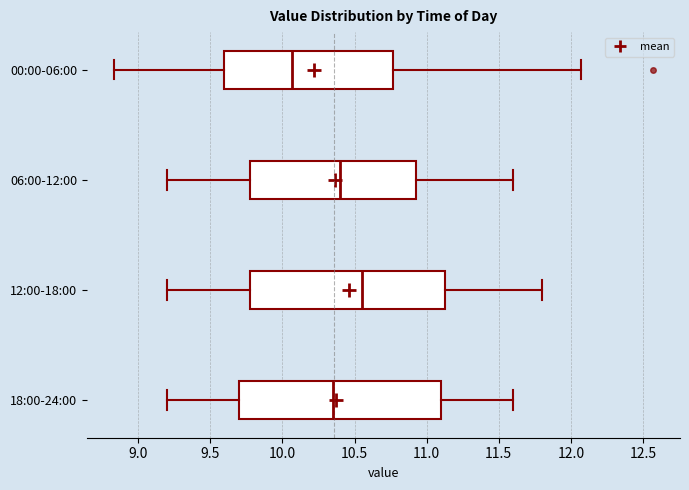

Which box has the furthest to the left median line?

00:00-06:00